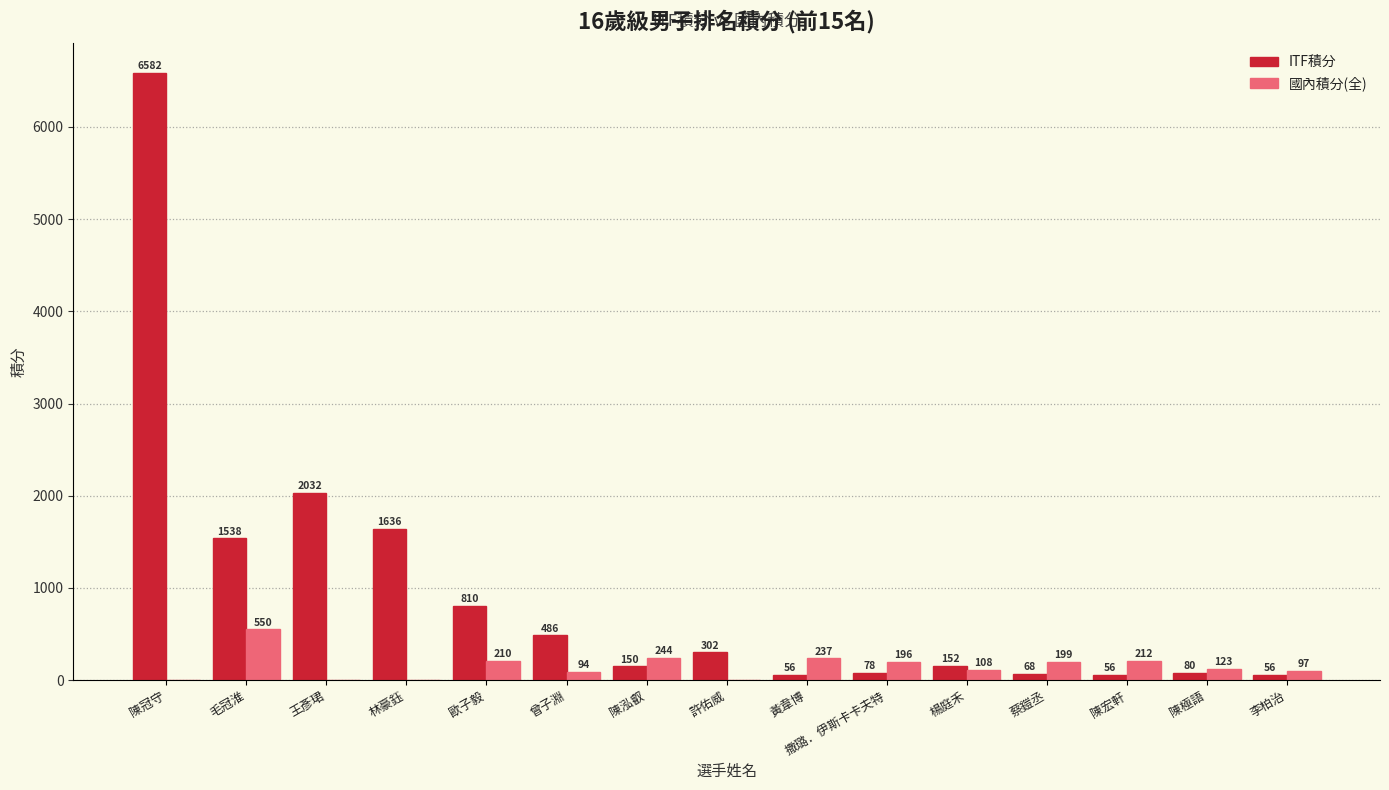

Is it true that ITF積分 equals 56.0 at 李柏治?

True